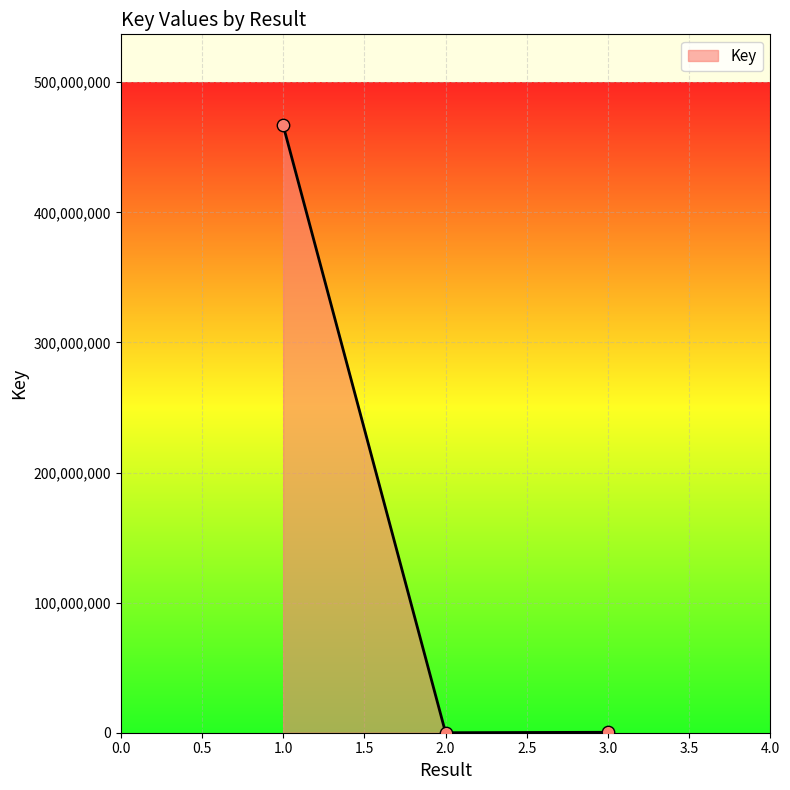

The value at 1.0 is 622122395. True or false?

False